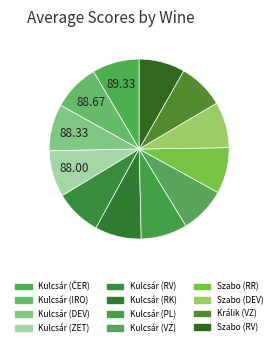

How many slices are in this pie chart?

12